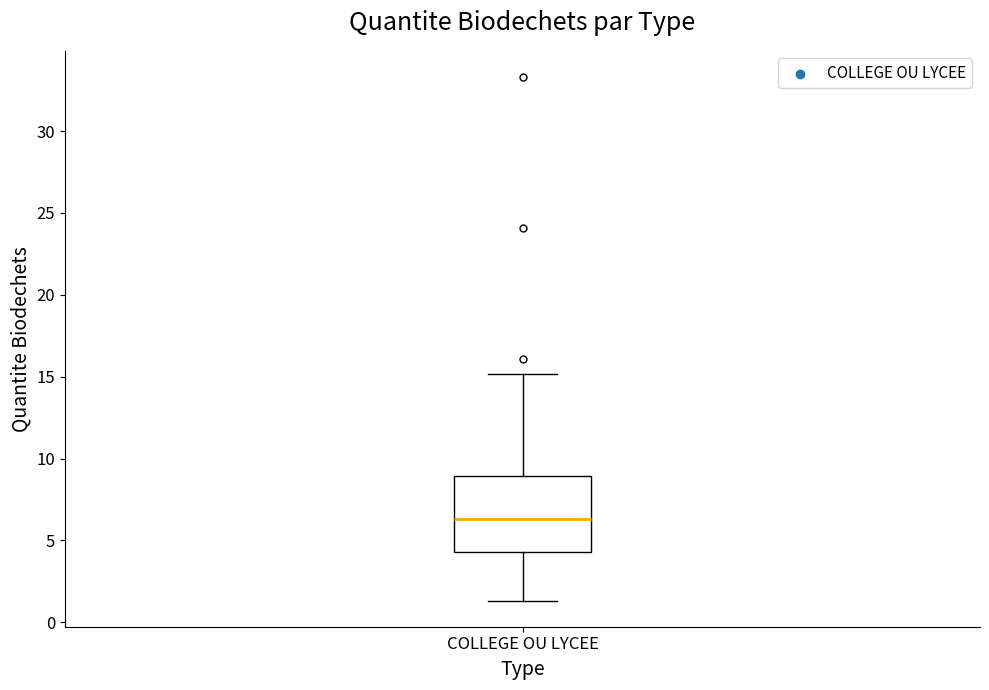

Read this box plot against the y-axis: the position of the median line, the range covered by the box, and the ends of both whiskers. The values are not printed on the chart, so give them approximately, as read against the axis.

median 6.5, box 4.5 to 9.0, whiskers 1.5 to 15.0